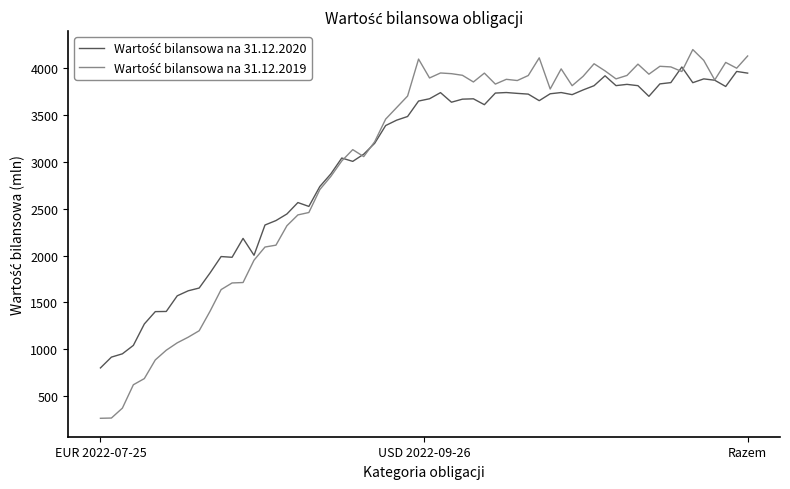

What is the minimum value shown in the chart?

265.8